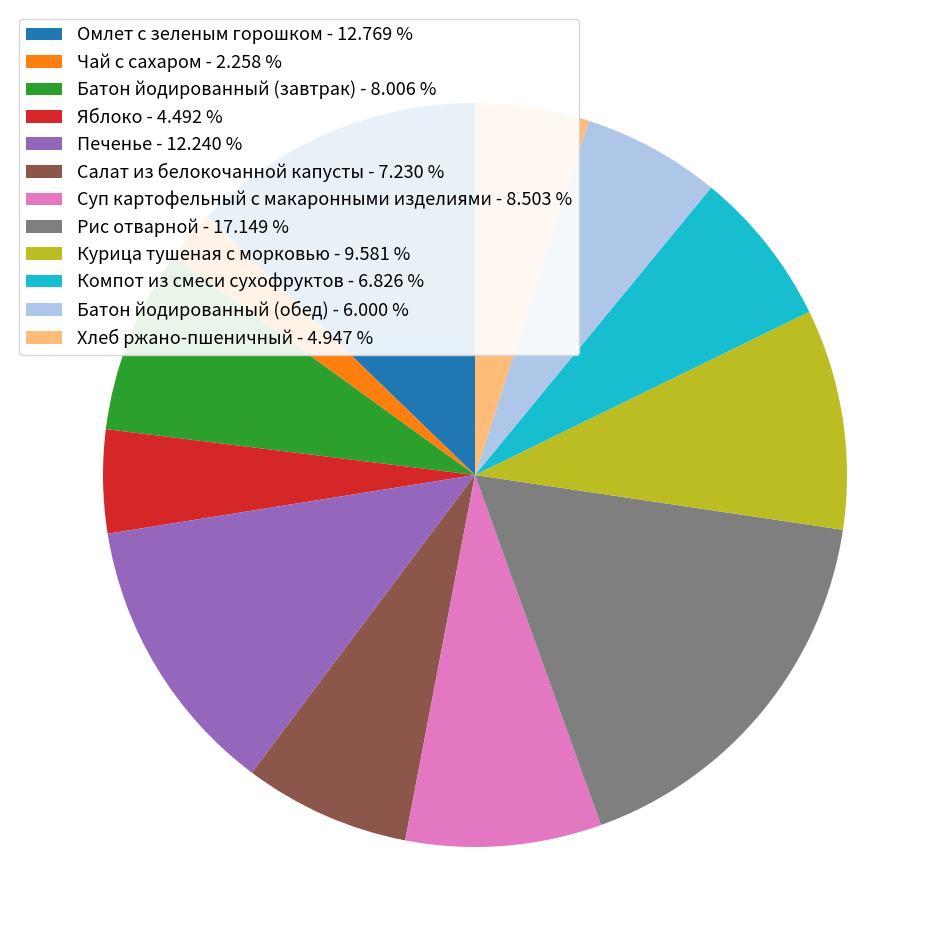

Is it true that Хлеб ржано-пшеничный is 5% of the pie?

True